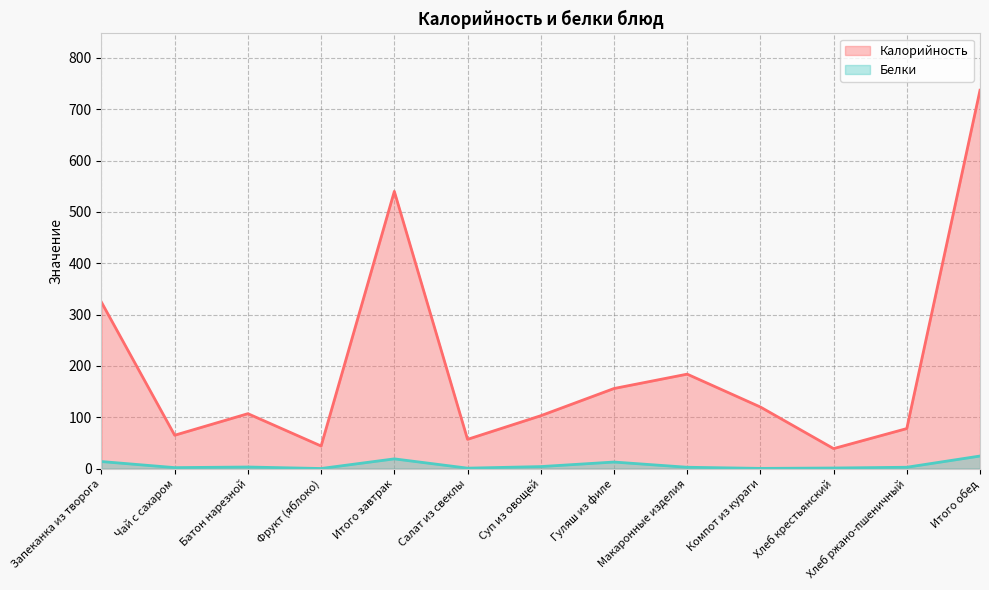

What is the label of the 11th point from the left?

Хлеб крестьянский